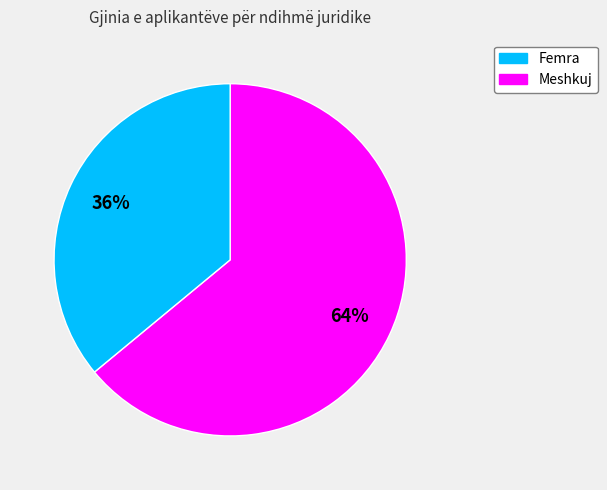

Is there any slice that represents more than half of the pie?

Yes